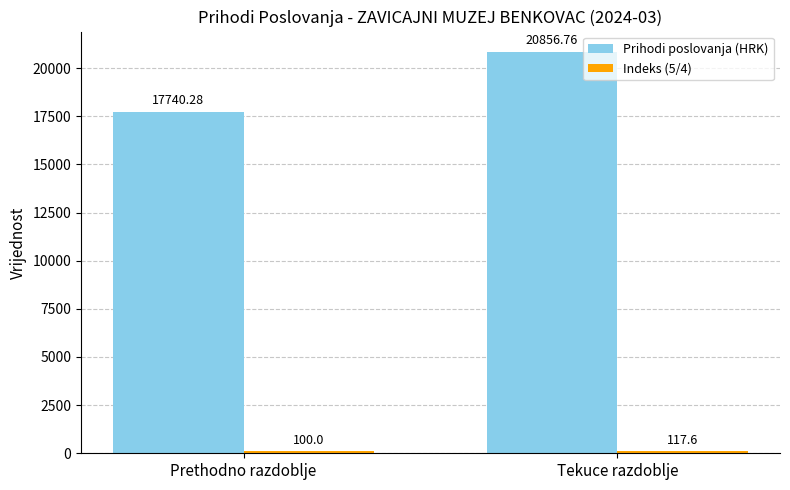

At which category does the chart reach its minimum across all series?

Prethodno razdoblje